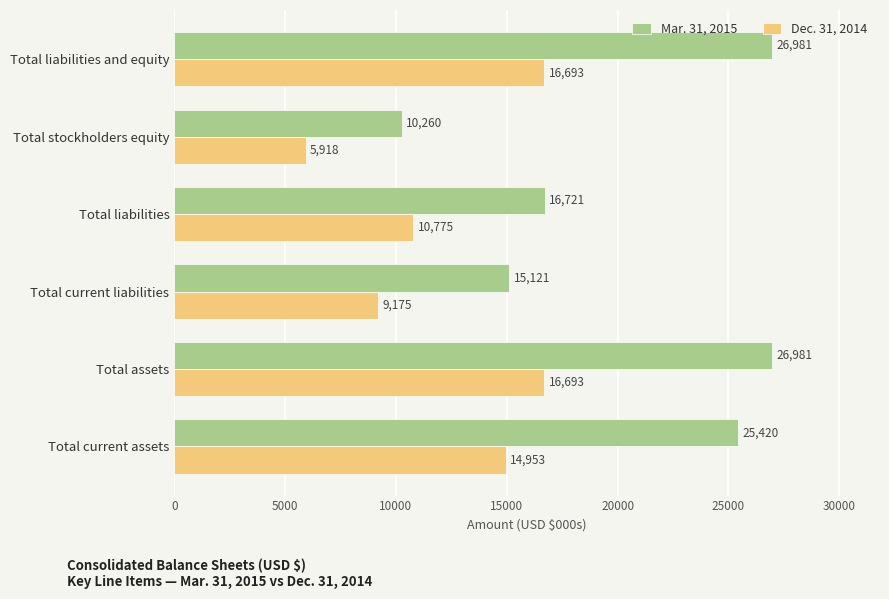

What are all the series names shown in the legend?

Mar. 31, 2015, Dec. 31, 2014